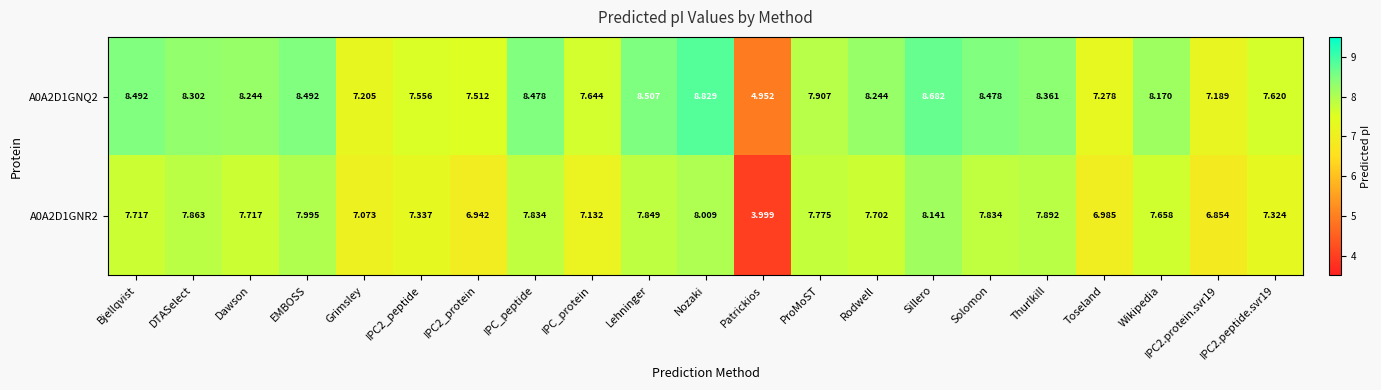

Which category has the lowest value in the A0A2D1GNR2 series?

Patrickios